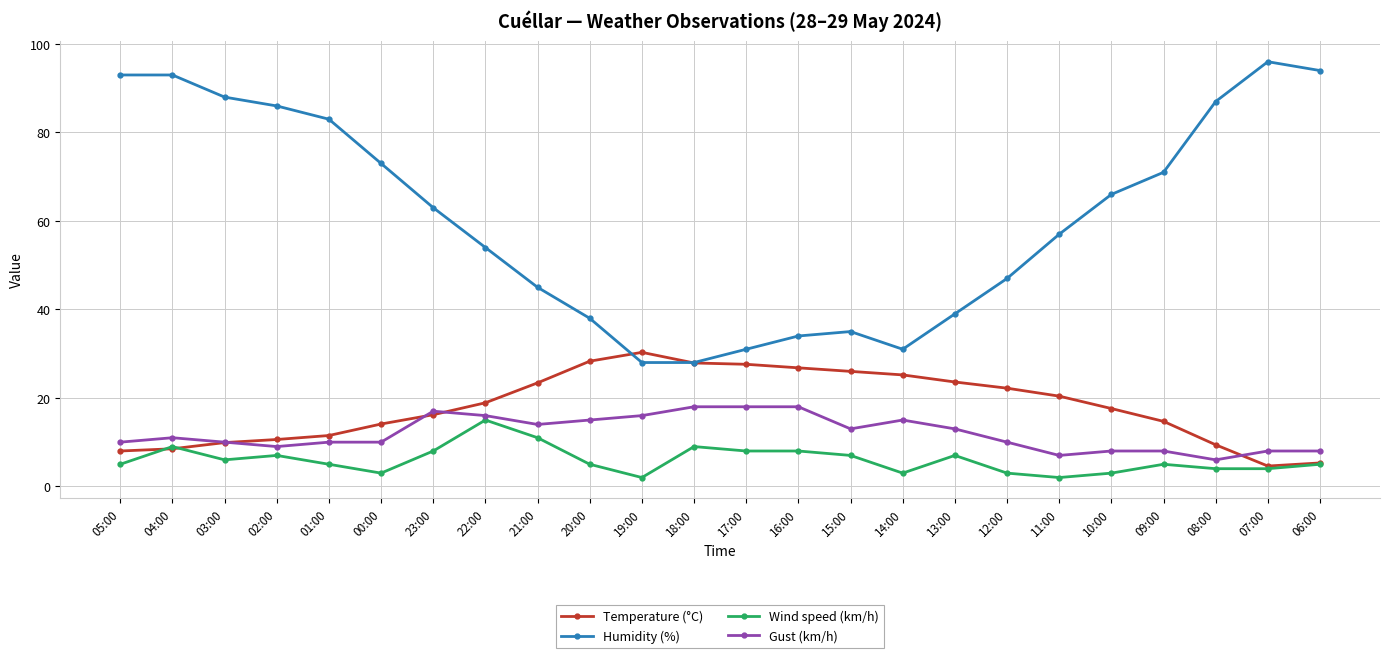

What is the sum of the Humidity (%) values at 09:00 and 12:00?

118.0